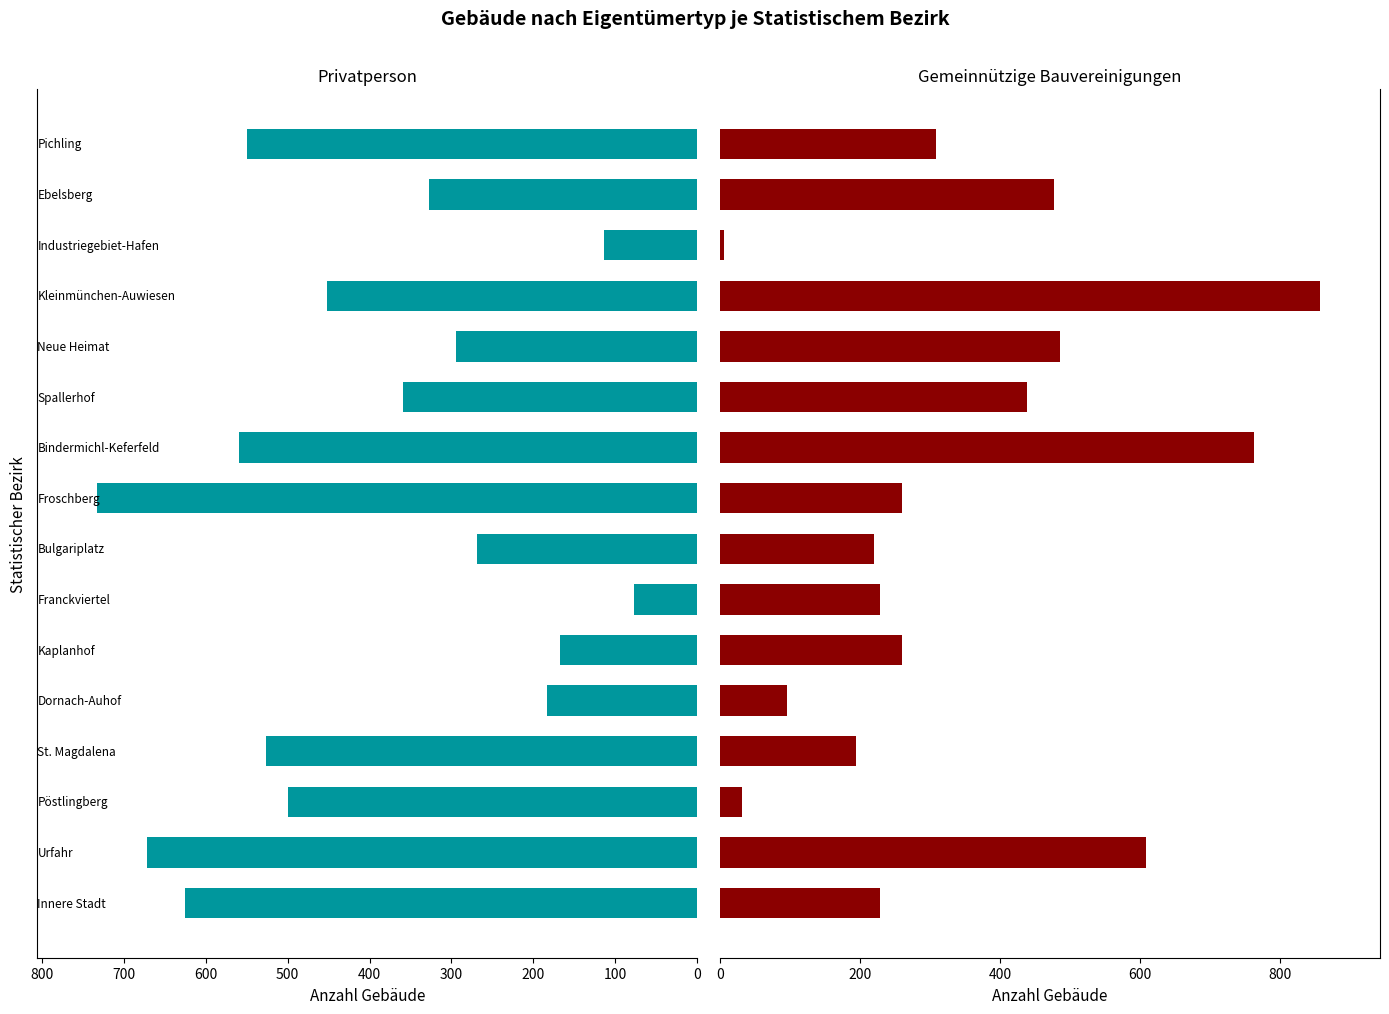

What is the difference between the second highest and second lowest values in the Privatperson series?

558